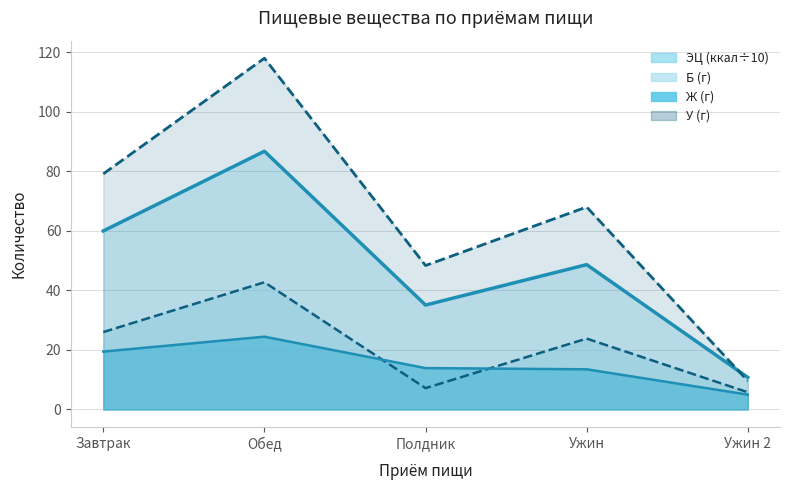

Does the chart have visible grid lines?

Yes